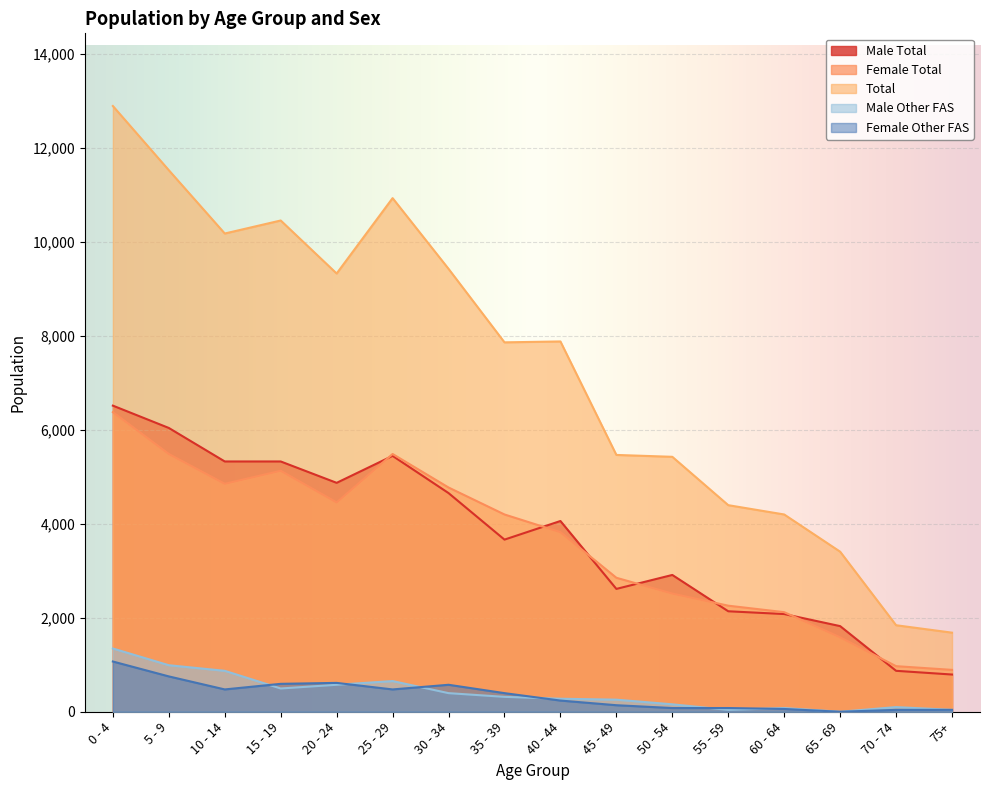

Which series has the largest total across all categories?

Total